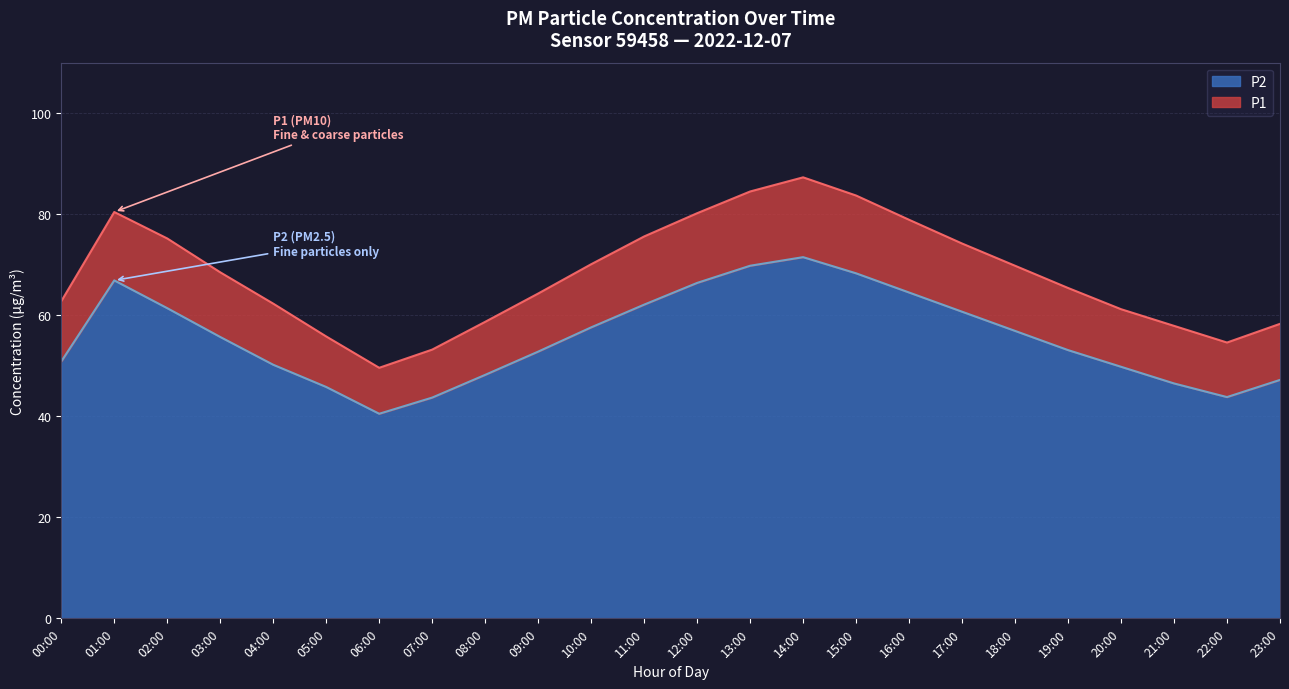

What position from the left is 01:00?

2